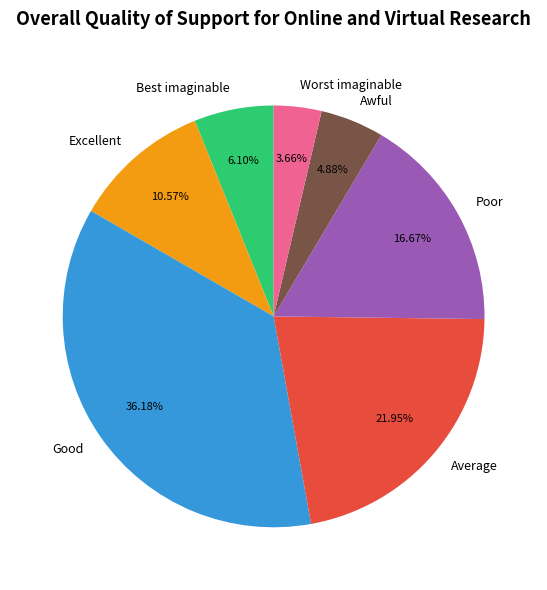

What is the total percentage of Poor and Excellent?

27.2%